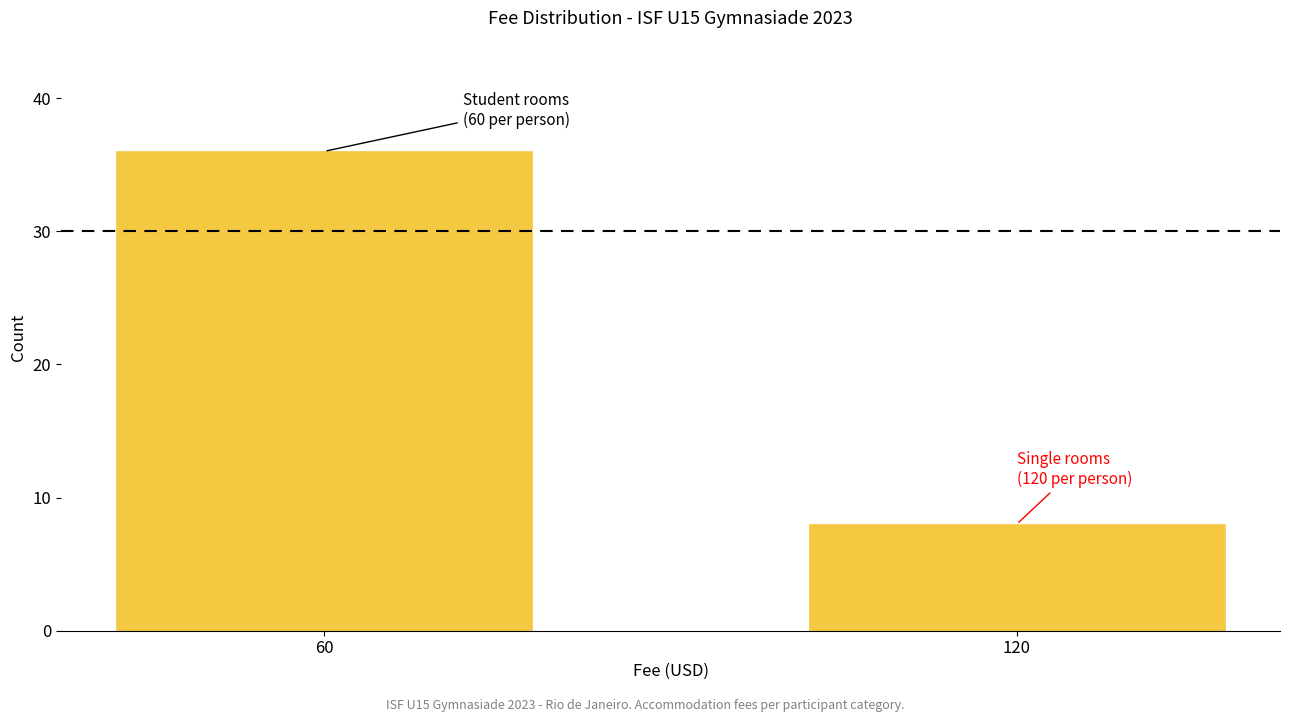

Reading left to right, transcribe all the data shown in this chart.

60=36	120=8